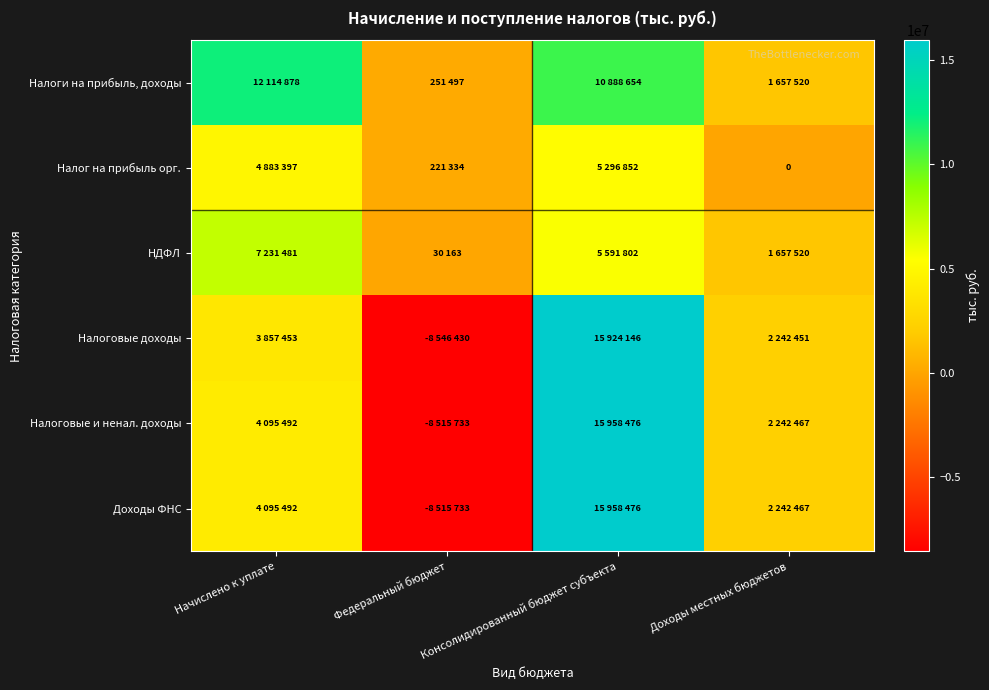

How many values in Налоговые доходы are above zero?

3